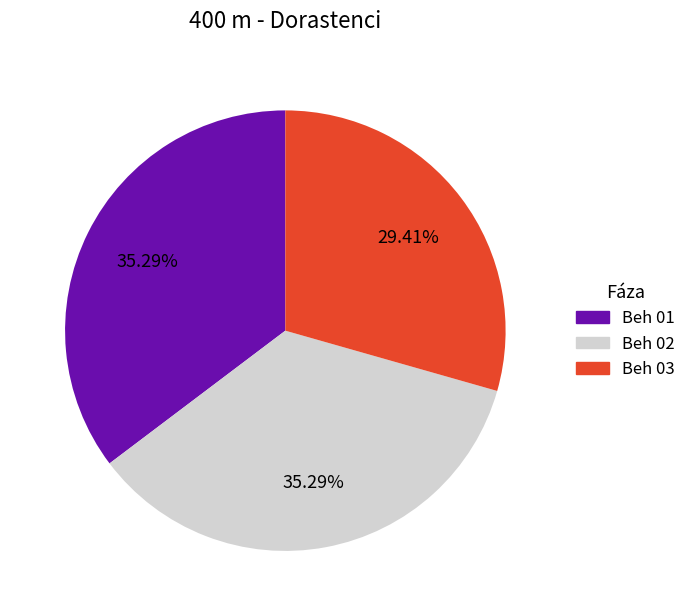

Does Beh 03 account for over 50% of the chart?

No